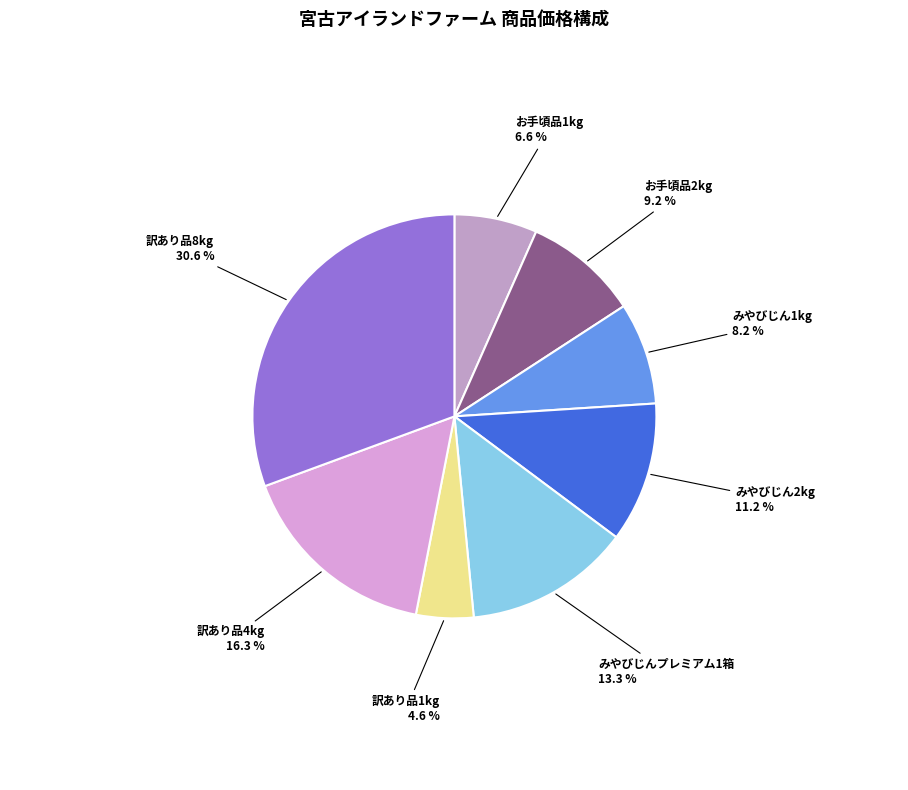

Combined, do お手頃品2kg and 訳あり品1kg account for over 50%?

No